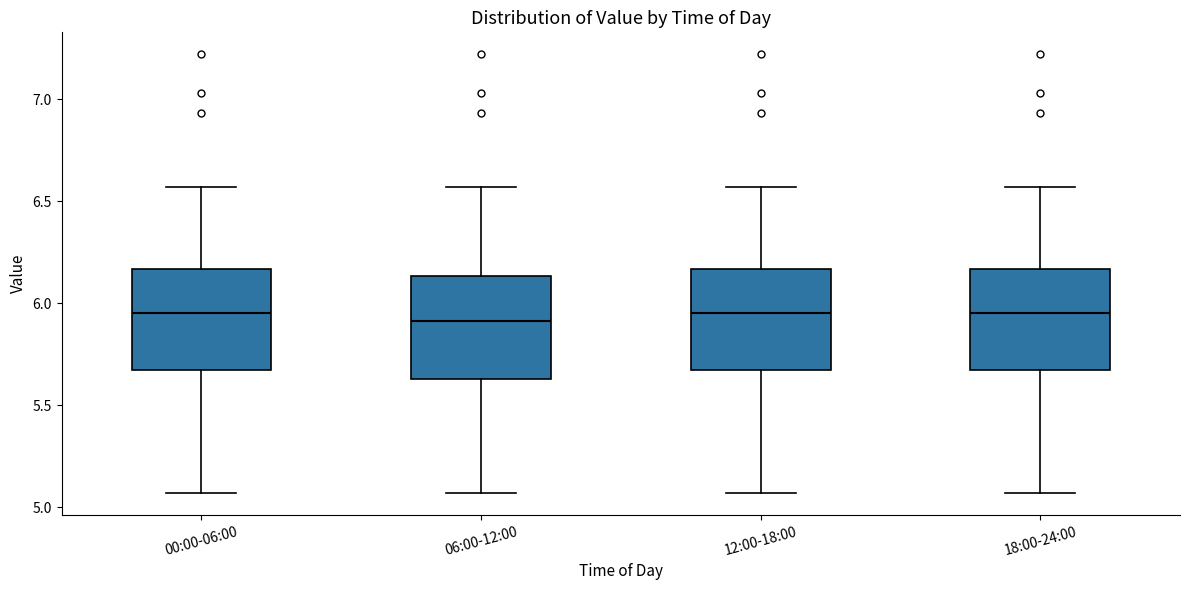

Reading left to right, read every box against the y-axis: the position of its median line, the range the box covers, and the ends of its whiskers. The values are not printed on the chart, so give them approximately, as read against the axis.

00:00-06:00: median 5.95, box 5.65 to 6.15, whiskers 5.05 to 6.55
06:00-12:00: median 5.90, box 5.65 to 6.15, whiskers 5.05 to 6.55
12:00-18:00: median 5.95, box 5.65 to 6.15, whiskers 5.05 to 6.55
18:00-24:00: median 5.95, box 5.65 to 6.15, whiskers 5.05 to 6.55